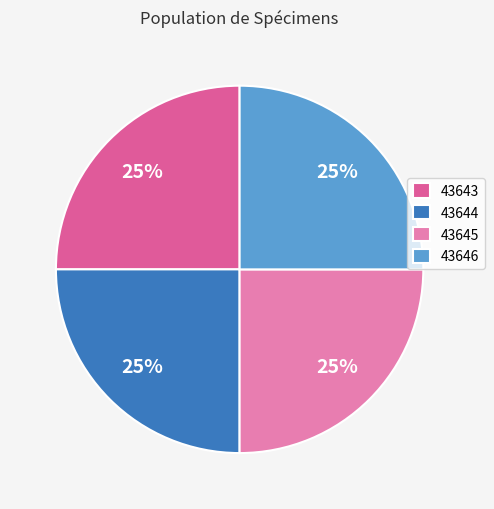

To the nearest percent, what percentage of the pie is 43644?

25%